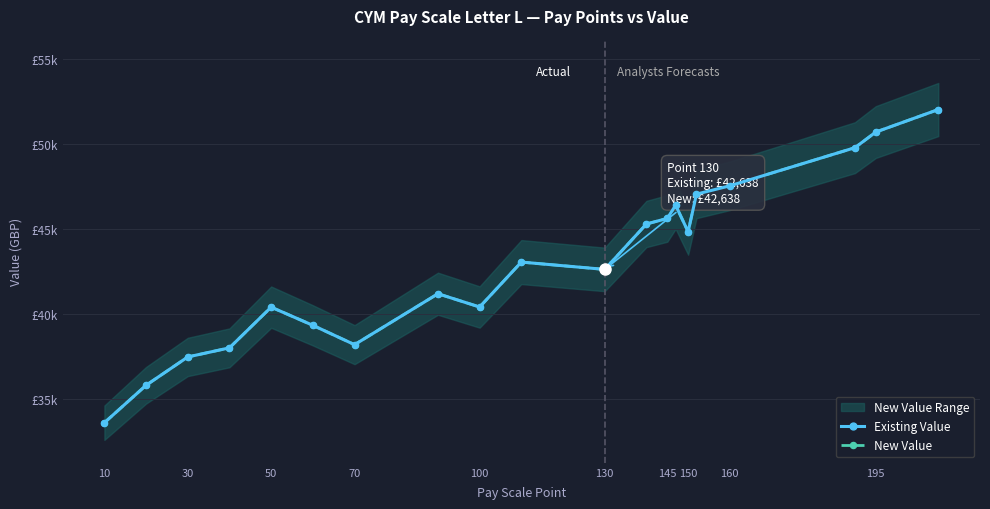

Which series has the largest range (max minus min)?

Existing Value